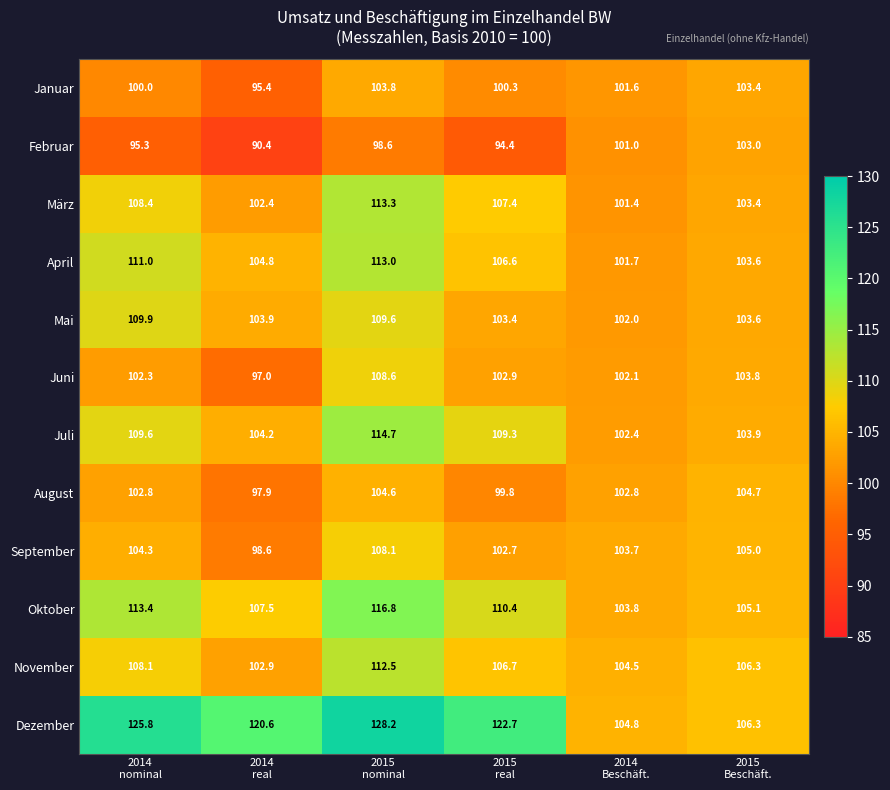

What is the average value of the November series?

106.8